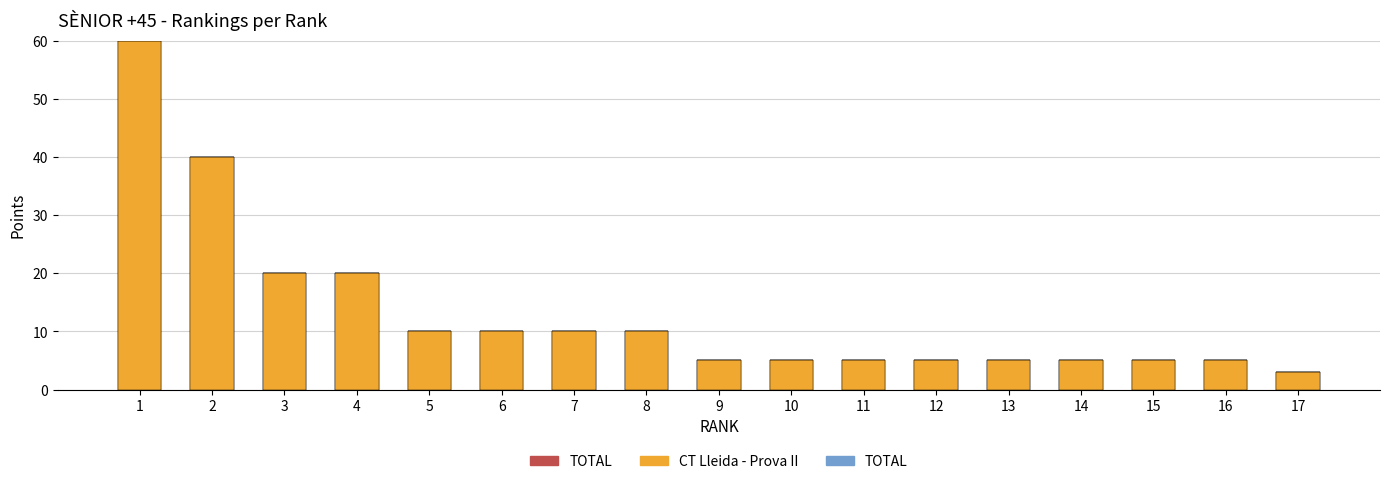

What are all the series names shown in the legend?

TOTAL, CT Lleida - Prova II